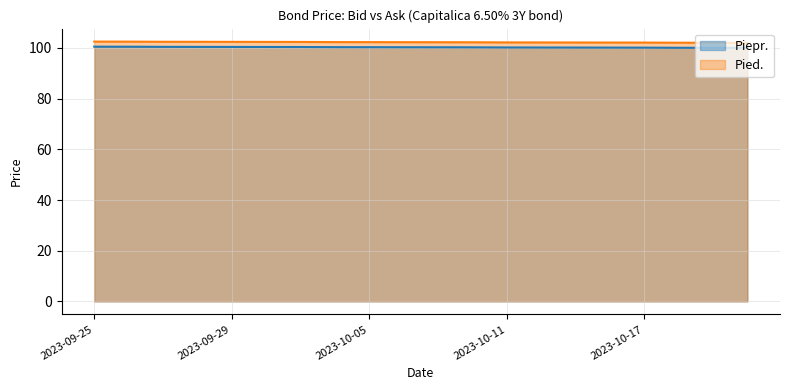

What is the sum of the Piepr. values at 2023-09-28 and 2023-10-17?

200.6